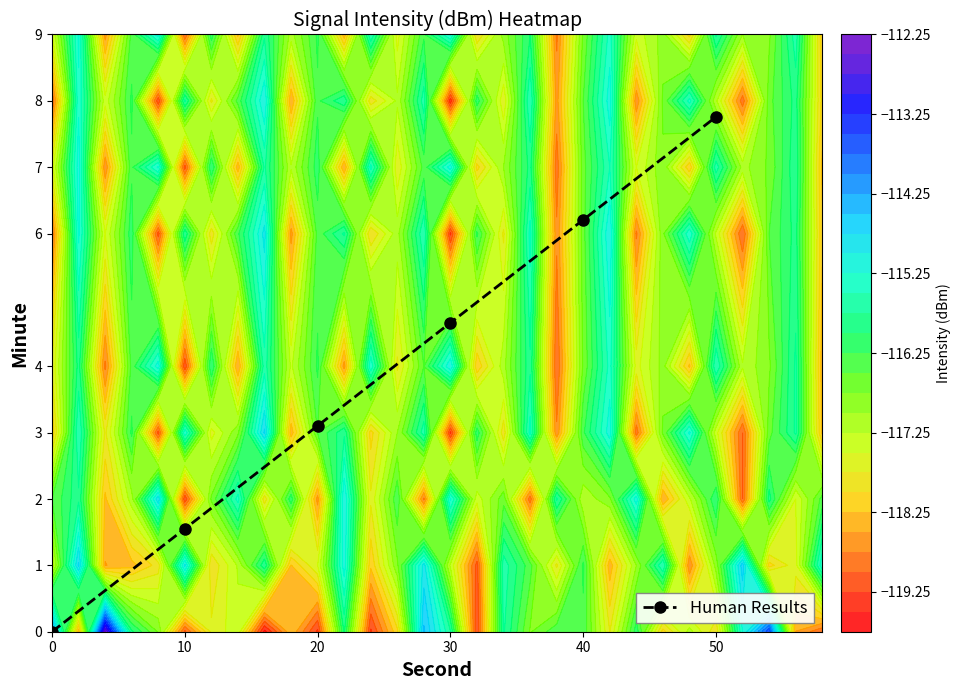

Reading left to right, what are all the values shown in this chart?

0=0.0	10=1.6	20=3.1	30=4.7	40=6.2	50=7.8